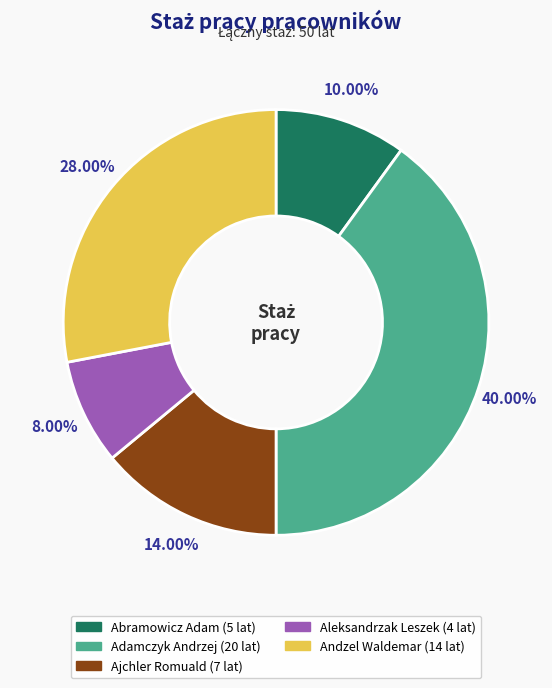

To the nearest percent, what is the combined percentage of Ajchler Romuald and Adamczyk Andrzej?

54%